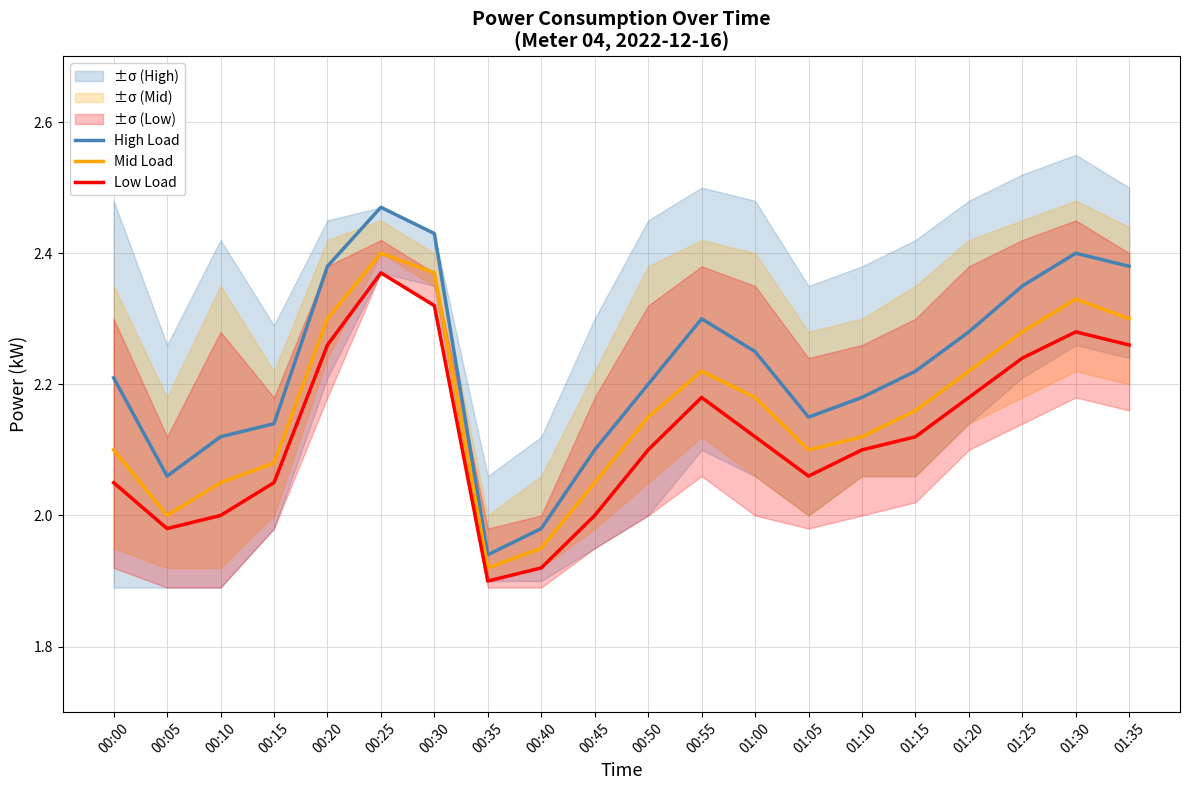

Rank the series by their average value, from lowest to highest.

Low Load, Mid Load, High Load